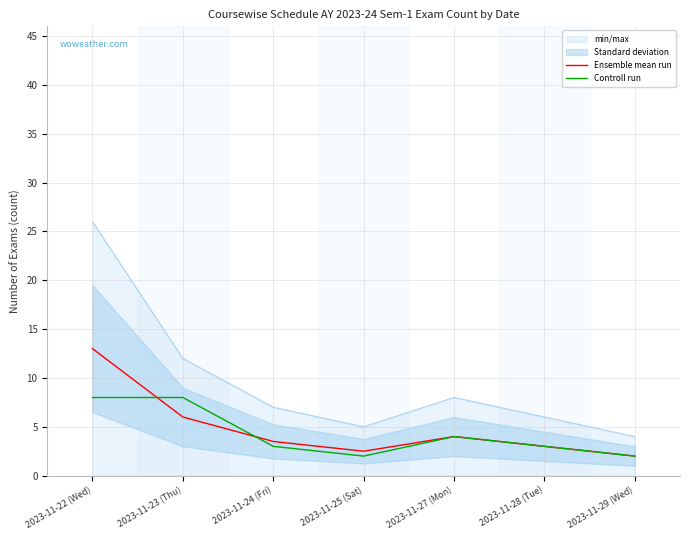

Reading right to left, list all the values displayed in this chart.

Ensemble mean run: 2.0	3.0	4.0	2.5	3.5	6.0	13.0
Controll run: 2.0	3.0	4.0	2.0	3.0	8.0	8.0